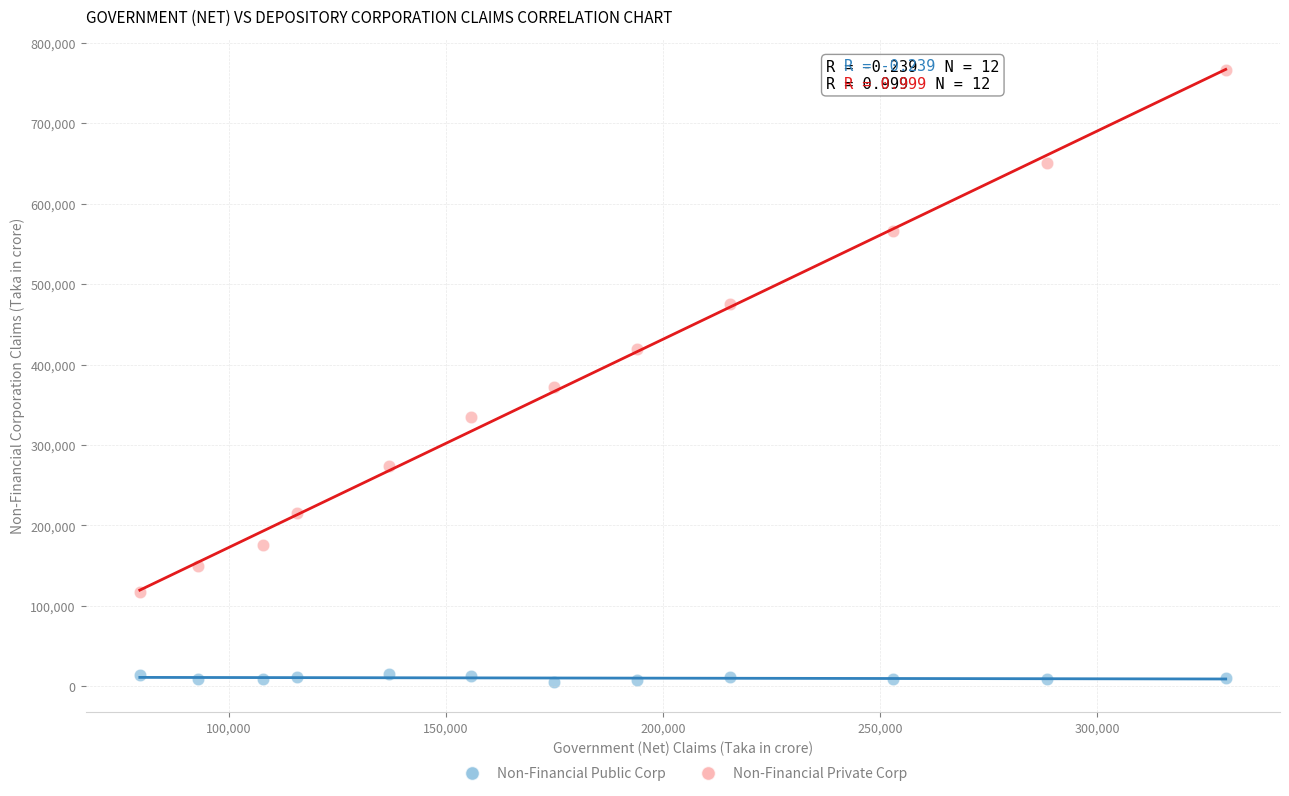

Which series contains the highest Y value?

Non-Financial Private Corp